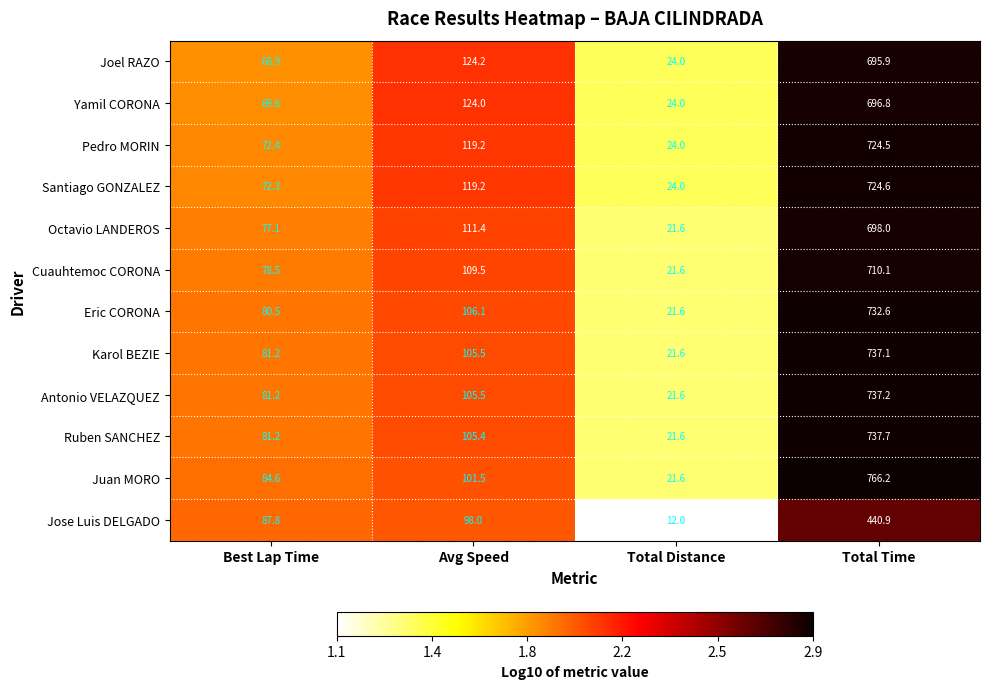

At which category is the sum across all series the highest?

Total Time